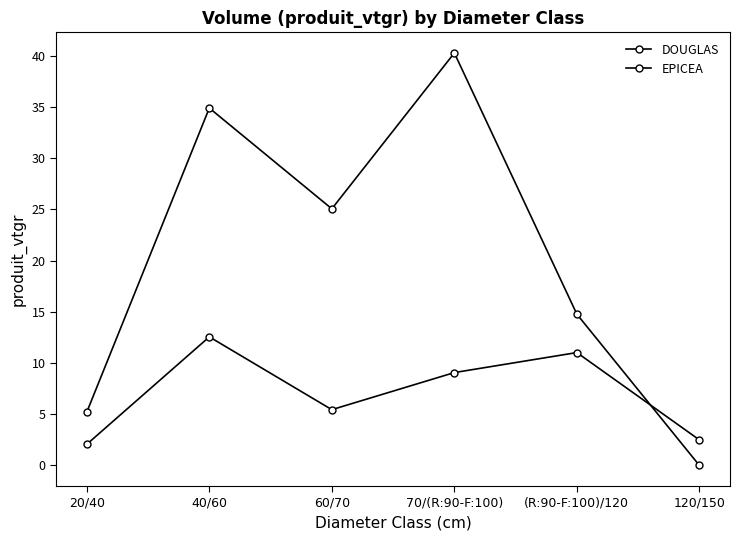

Count the number of data series in this chart.

2